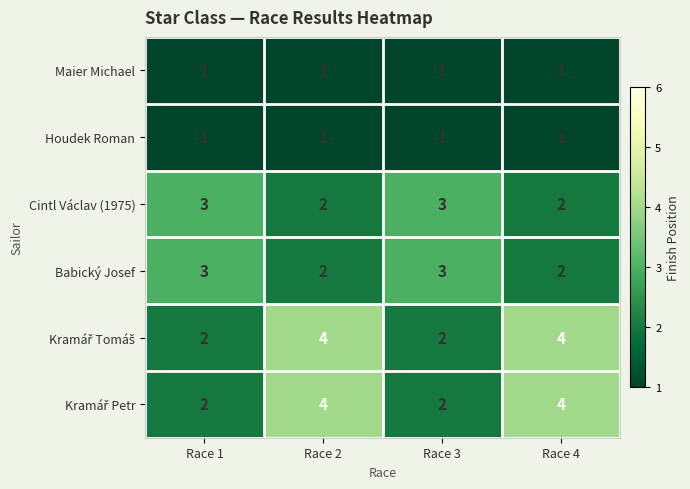

At how many categories does at least one series exceed 1?

4